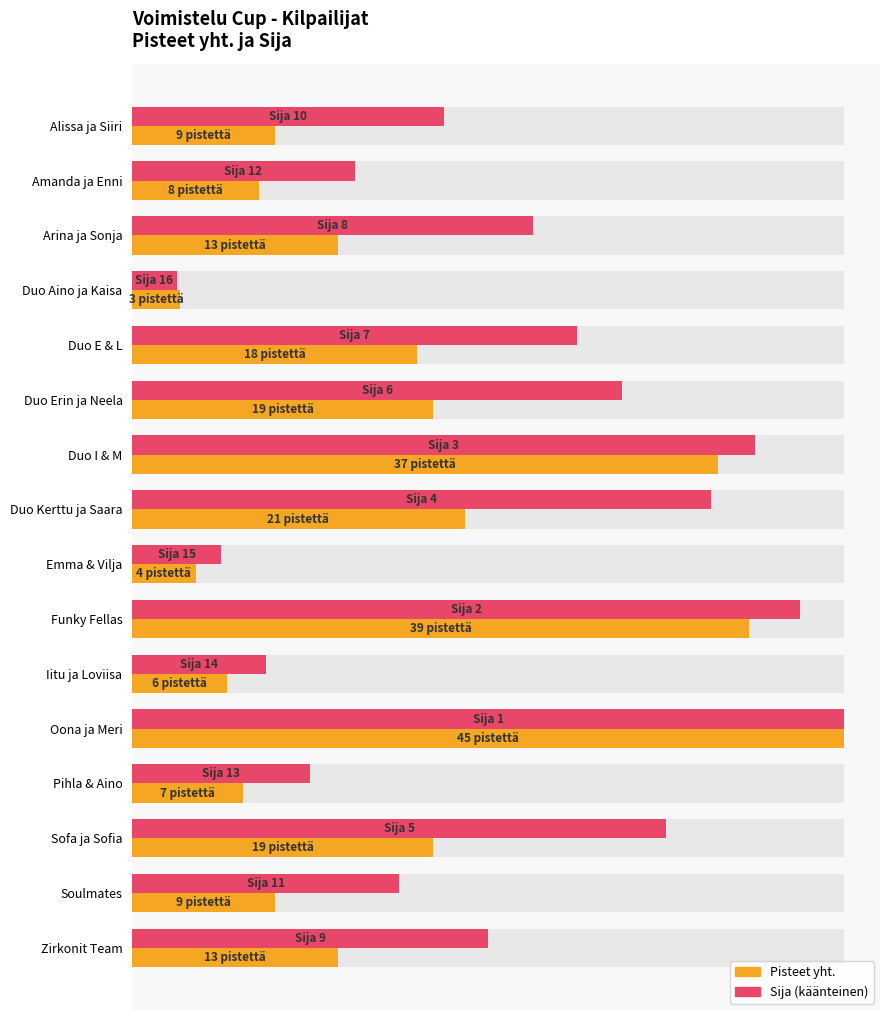

List the labels in order of Sija (käänteinen) value, smallest first.

Duo Aino ja Kaisa, Emma & Vilja, Iitu ja Loviisa, Pihla & Aino, Amanda ja Enni, Soulmates, Alissa ja Siiri, Zirkonit Team, Arina ja Sonja, Duo E & L, Duo Erin ja Neela, Sofa ja Sofia, Duo Kerttu ja Saara, Duo I & M, Funky Fellas, Oona ja Meri